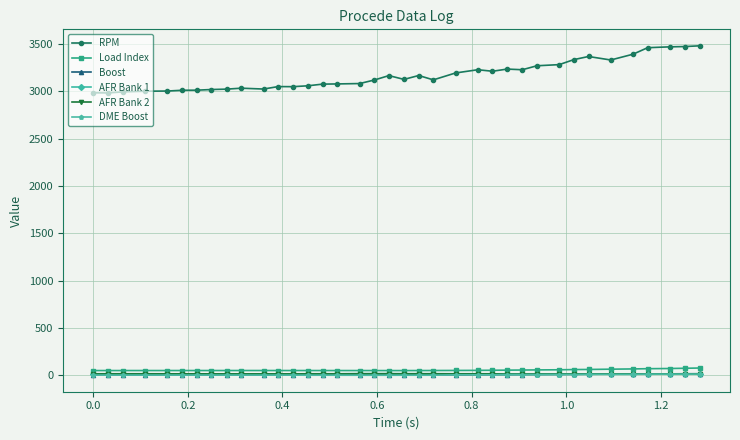

What is the greatest value displayed?

3482.0